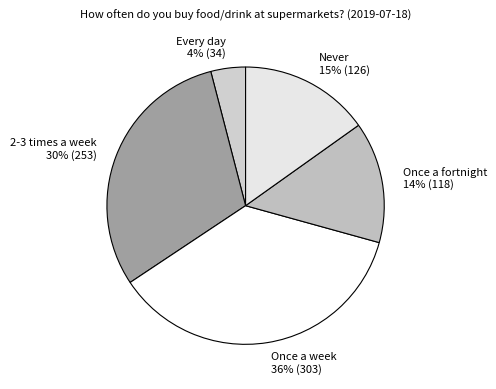

The 2-3 times a week slice represents 22% of the pie. True or false?

False